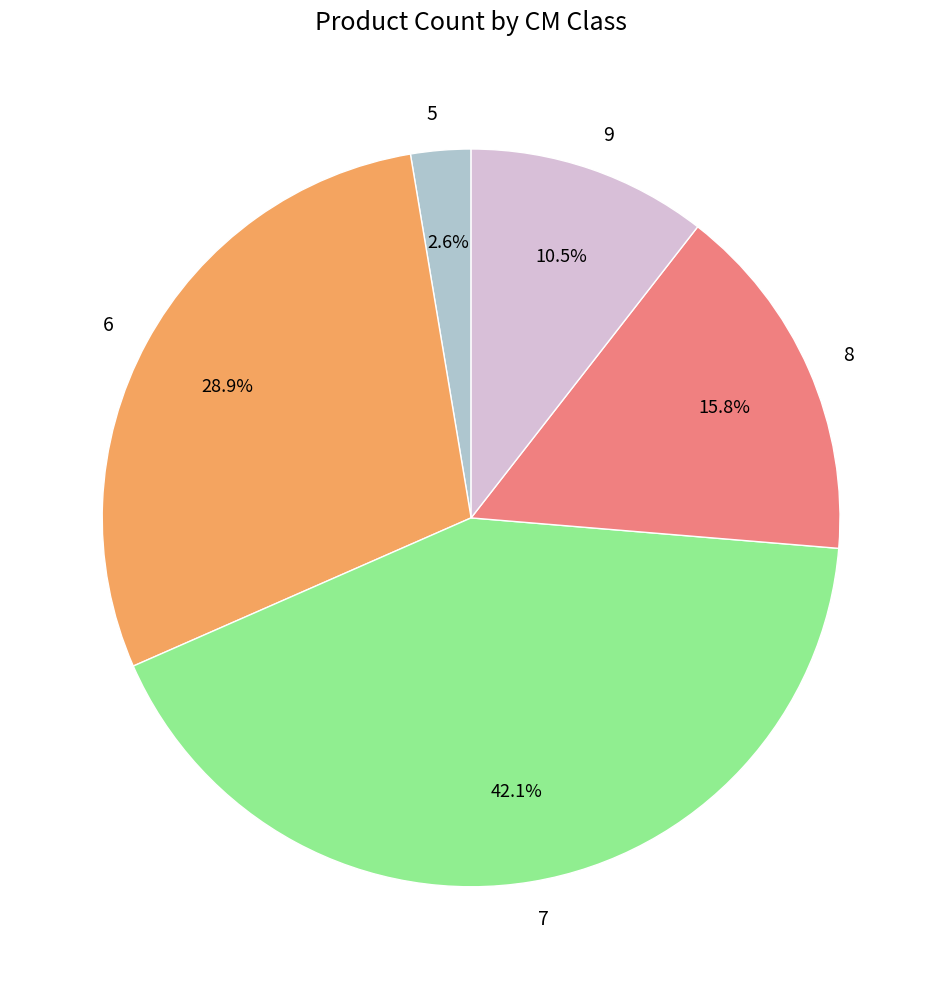

To the nearest percent, what portion does 5 represent?

3%